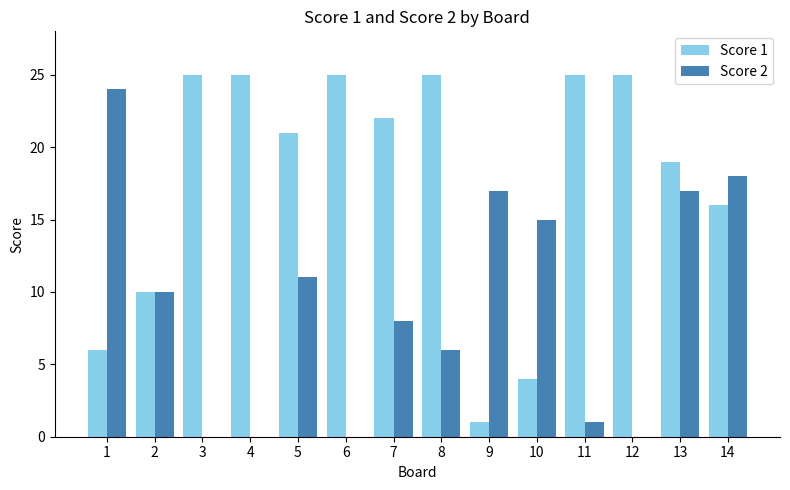

True or false: Score 2 has a value of 10 at 8.

False